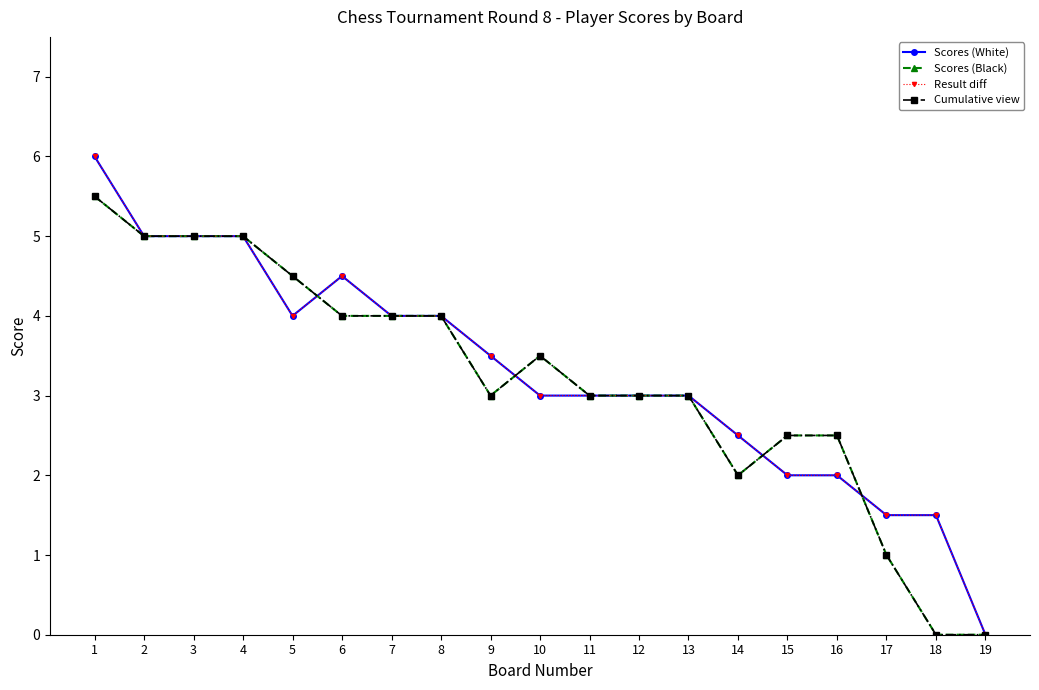

Does the chart have visible grid lines?

No